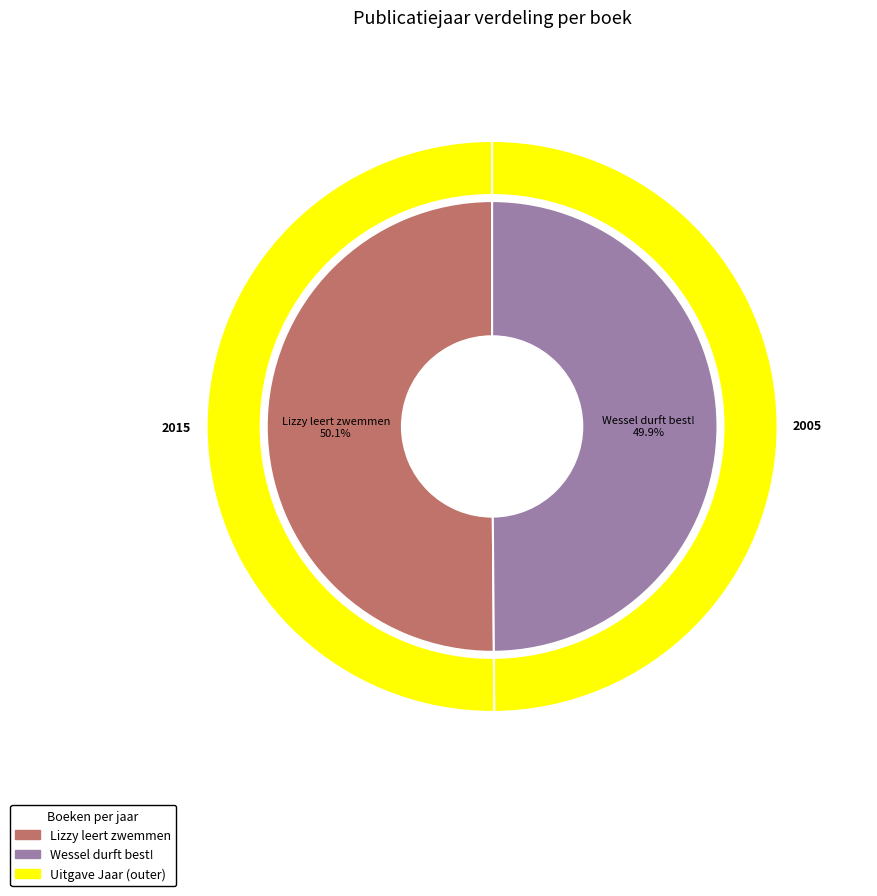

What is the ratio of the value at Wessel durft best! to the value at Lizzy leert zwemmen?

1.0